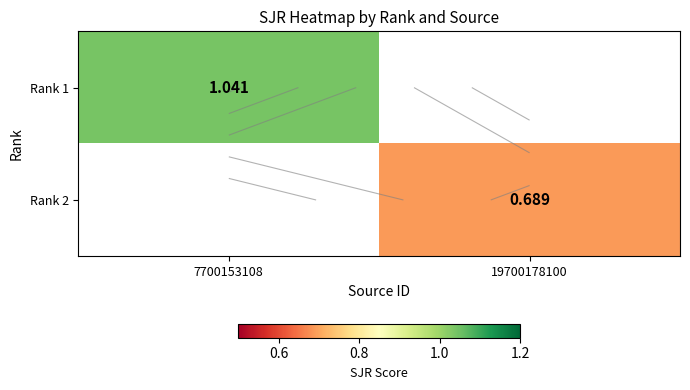

Which series has the largest range (max minus min)?

Rank 1